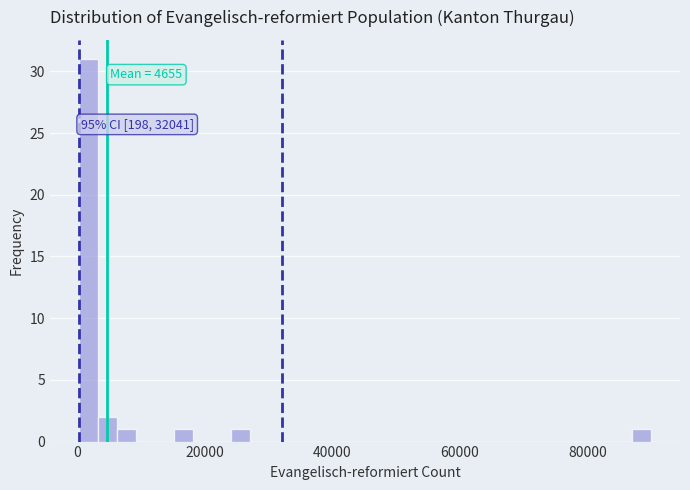

Read against the x-axis, roughly where is the centre of the tallest bar?

2000